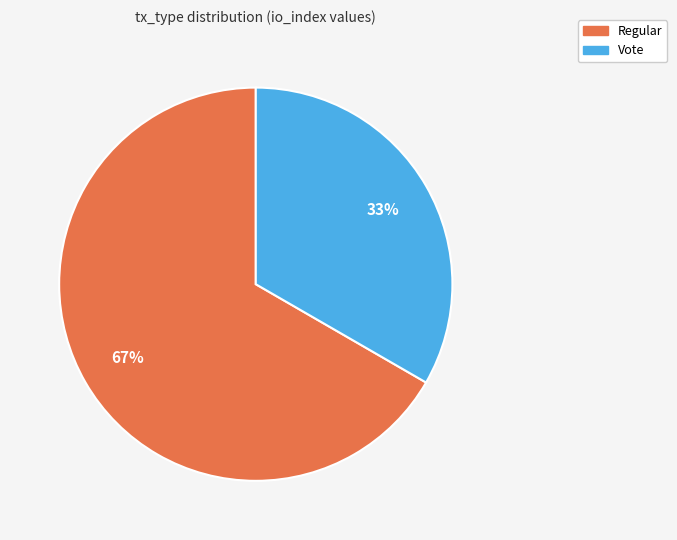

To the nearest percent, what percentage of the pie is Regular?

67%